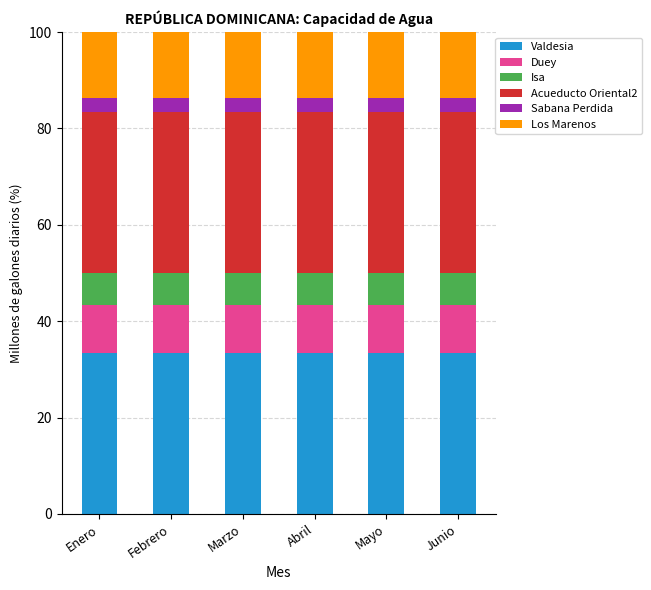

What is the sum of the Valdesia values at Mayo and Abril?

66.6